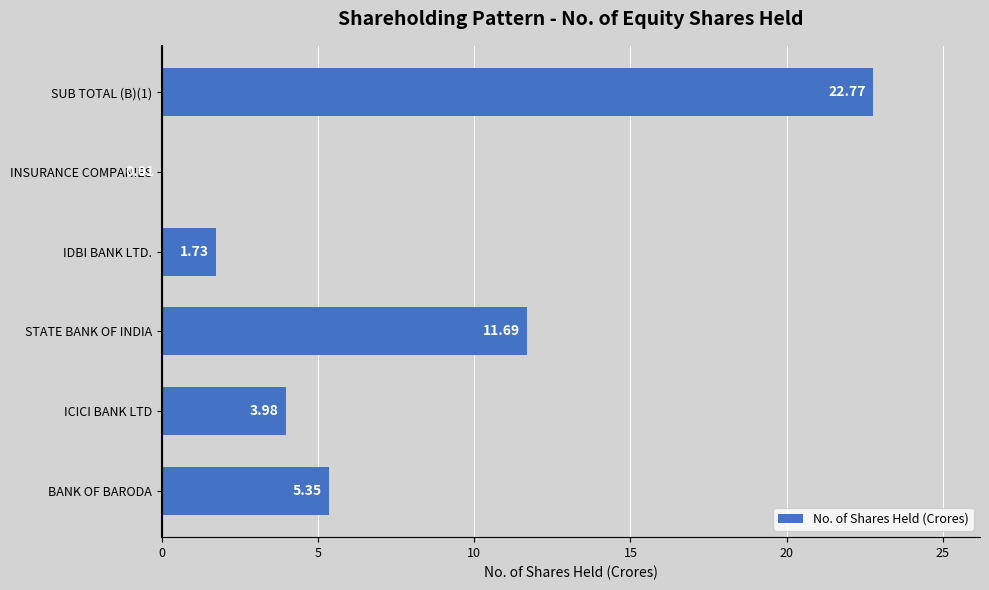

What is the sum of all values?

45.5